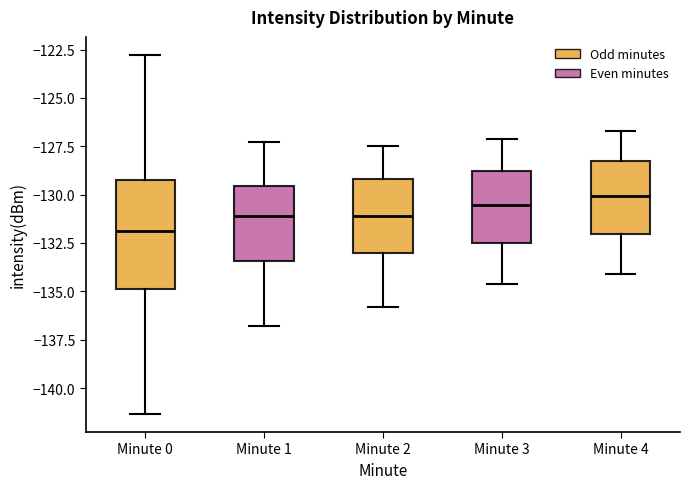

Comparing the boxes themselves (not the whiskers), which one is the tallest?

Minute 0